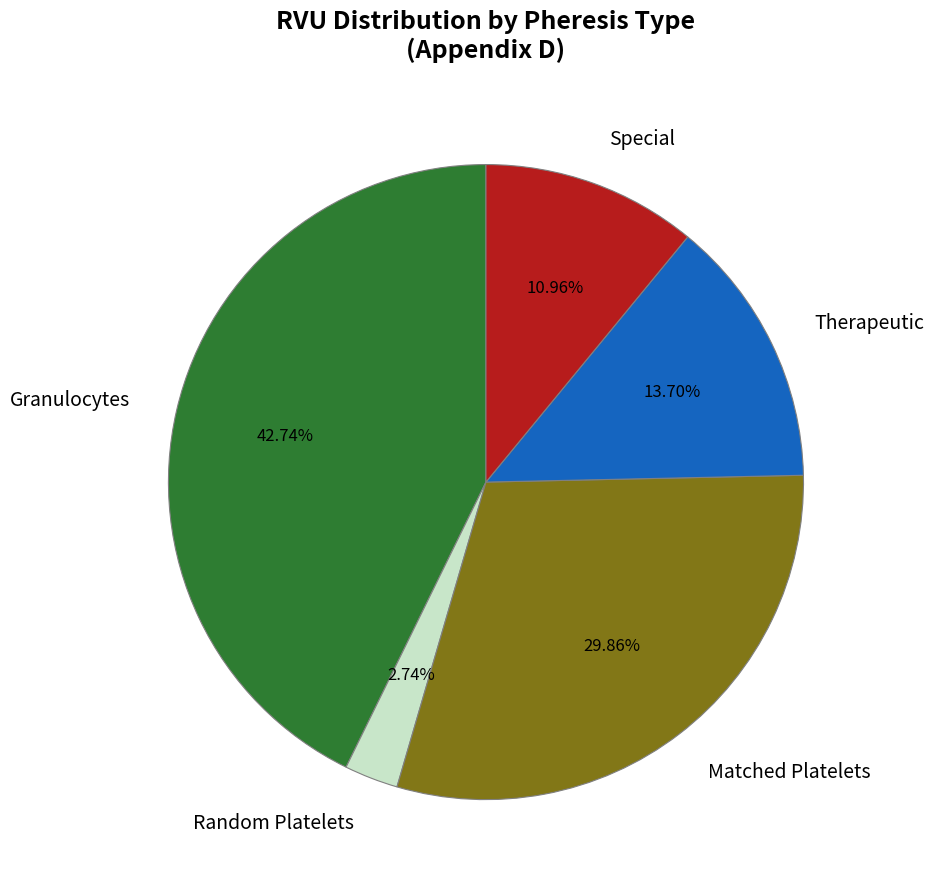

Rank the categories by value from lowest to highest.

Random Platelets, Special, Therapeutic, Matched Platelets, Granulocytes